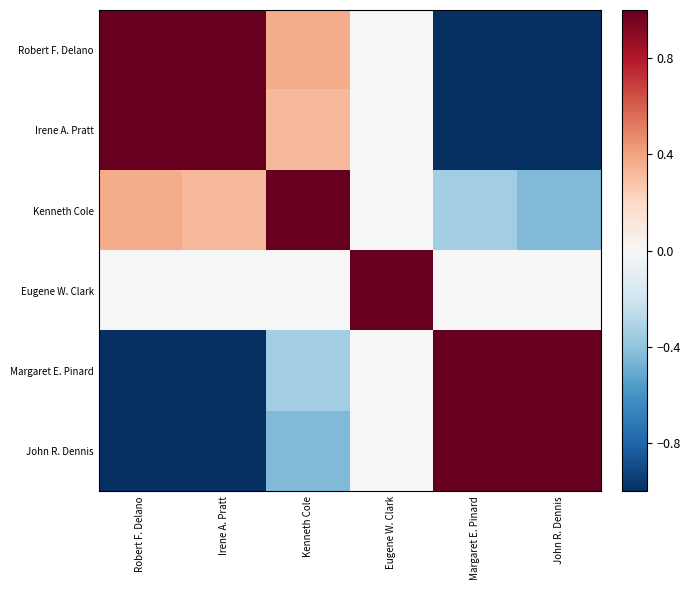

Reading left to right, transcribe all the data shown in this chart.

Robert F. Delano: Robert F. Delano=1.0	Irene A. Pratt=1.0	Kenneth Cole=0.4	Eugene W. Clark=-0.0	Margaret E. Pinard=-1.0	John R. Dennis=-1.0
Irene A. Pratt: Robert F. Delano=1.0	Irene A. Pratt=1.0	Kenneth Cole=0.3	Eugene W. Clark=-0.0	Margaret E. Pinard=-1.0	John R. Dennis=-1.0
Kenneth Cole: Robert F. Delano=0.4	Irene A. Pratt=0.3	Kenneth Cole=1.0	Eugene W. Clark=-0.0	Margaret E. Pinard=-0.4	John R. Dennis=-0.4
Eugene W. Clark: Robert F. Delano=-0.0	Irene A. Pratt=-0.0	Kenneth Cole=-0.0	Eugene W. Clark=1.0	Margaret E. Pinard=0.0	John R. Dennis=0.0
Margaret E. Pinard: Robert F. Delano=-1.0	Irene A. Pratt=-1.0	Kenneth Cole=-0.4	Eugene W. Clark=0.0	Margaret E. Pinard=1.0	John R. Dennis=1.0
John R. Dennis: Robert F. Delano=-1.0	Irene A. Pratt=-1.0	Kenneth Cole=-0.4	Eugene W. Clark=0.0	Margaret E. Pinard=1.0	John R. Dennis=1.0